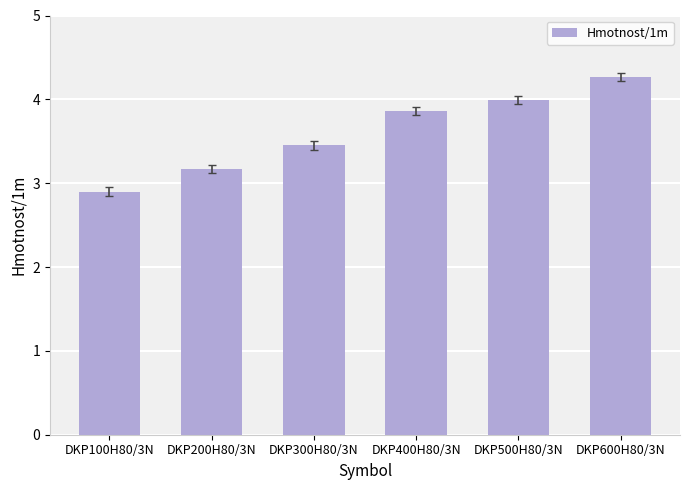

Reading left to right, extract all data points from this chart.

DKP100H80/3N=2.9	DKP200H80/3N=3.2	DKP300H80/3N=3.5	DKP400H80/3N=3.9	DKP500H80/3N=4.0	DKP600H80/3N=4.3